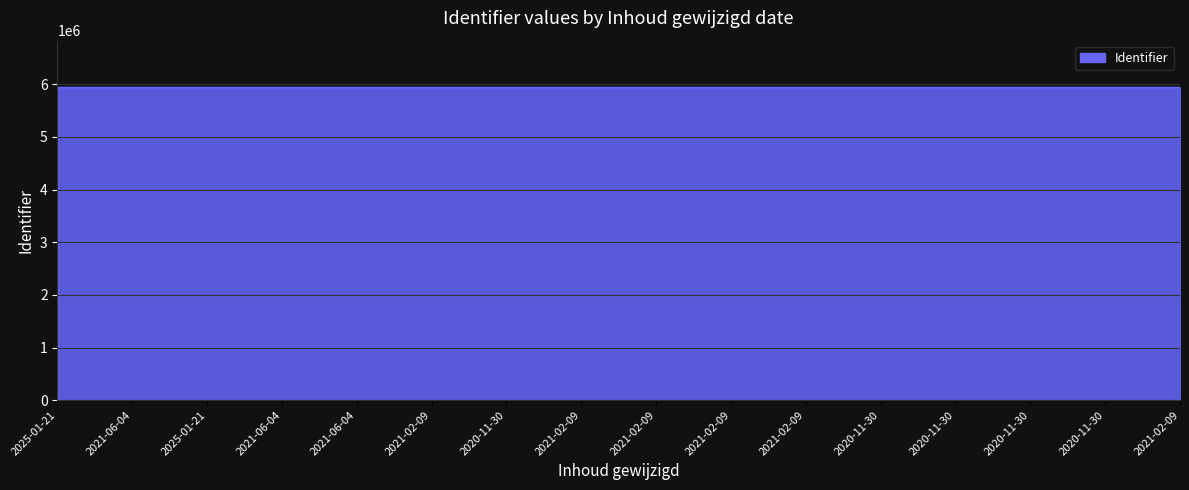

At which category does the chart reach its peak across all series?

2021-02-09